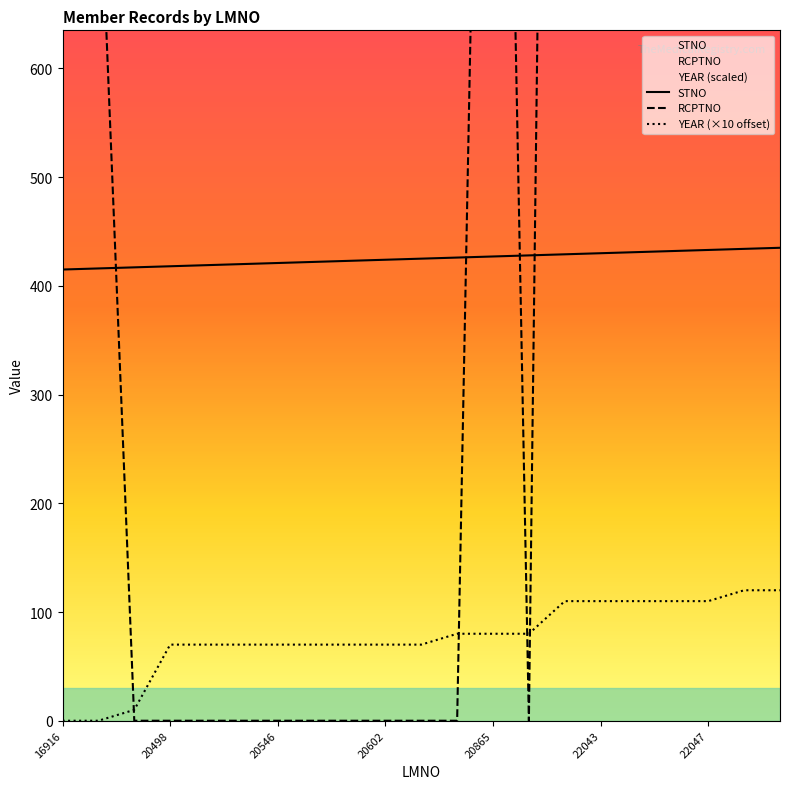

What is the difference between the RCPTNO values at 20598 and 22320?

2847